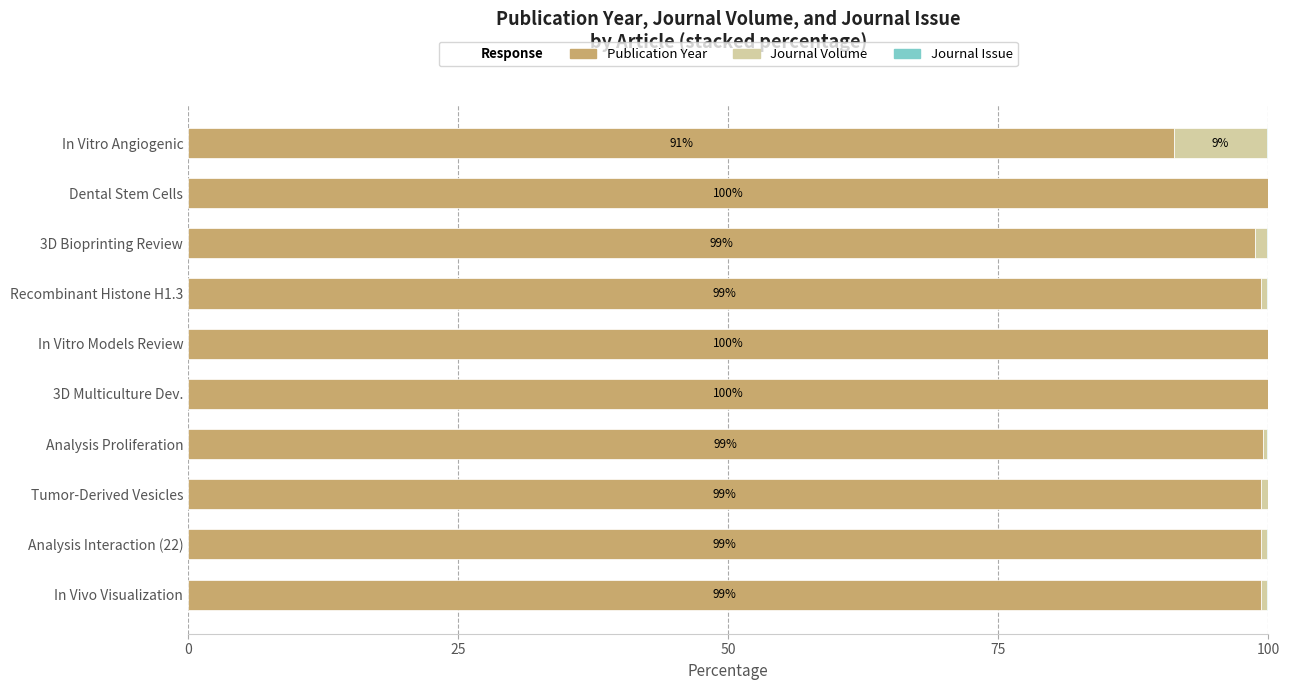

Is it true that Publication Year equals 168.9 at Analysis Interaction (22)?

False